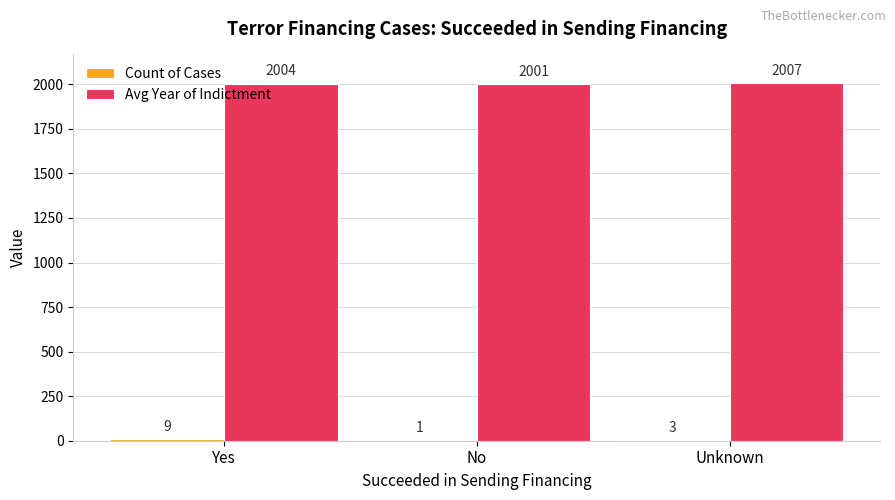

Is it true that Avg Year of Indictment equals 2001 at No?

True